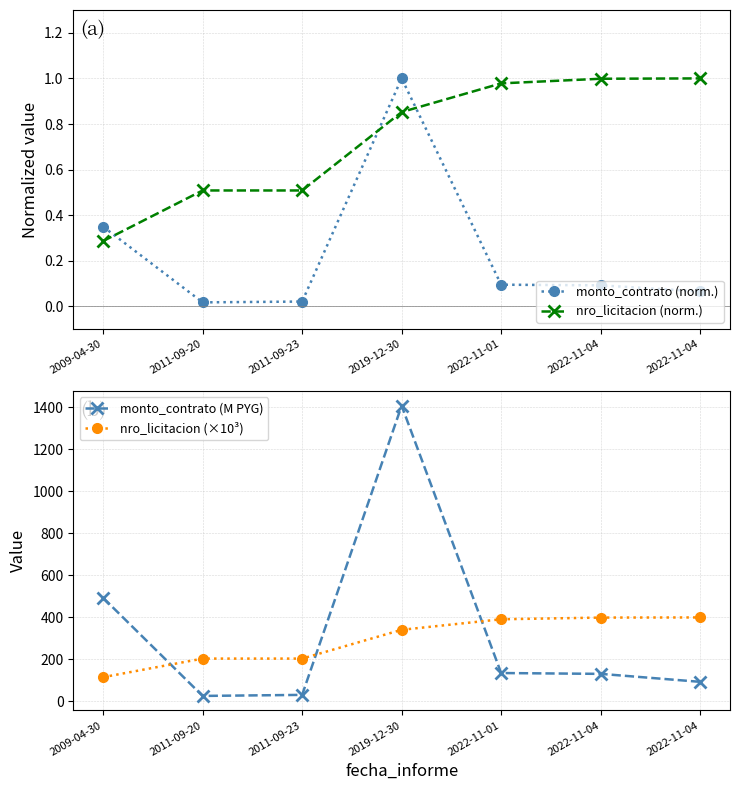

Reading left to right, list all the values displayed in this chart.

monto_contrato (norm.): 2009-04-30=0.3	2011-09-20=0.0	2011-09-23=0.0	2019-12-30=1.0	2022-11-01=0.1	2022-11-04=0.1	2022-11-04=0.1
nro_licitacion (norm.): 2009-04-30=0.3	2011-09-20=0.5	2011-09-23=0.5	2019-12-30=0.9	2022-11-01=1.0	2022-11-04=1.0	2022-11-04=1.0
monto_contrato (M PYG): 2009-04-30=491.9	2011-09-20=25.0	2011-09-23=30.0	2019-12-30=1406.6	2022-11-01=134.0	2022-11-04=130.0	2022-11-04=92.1
nro_licitacion (×10³): 2009-04-30=114.3	2011-09-20=202.7	2011-09-23=202.7	2019-12-30=339.8	2022-11-01=389.9	2022-11-04=398.0	2022-11-04=398.6